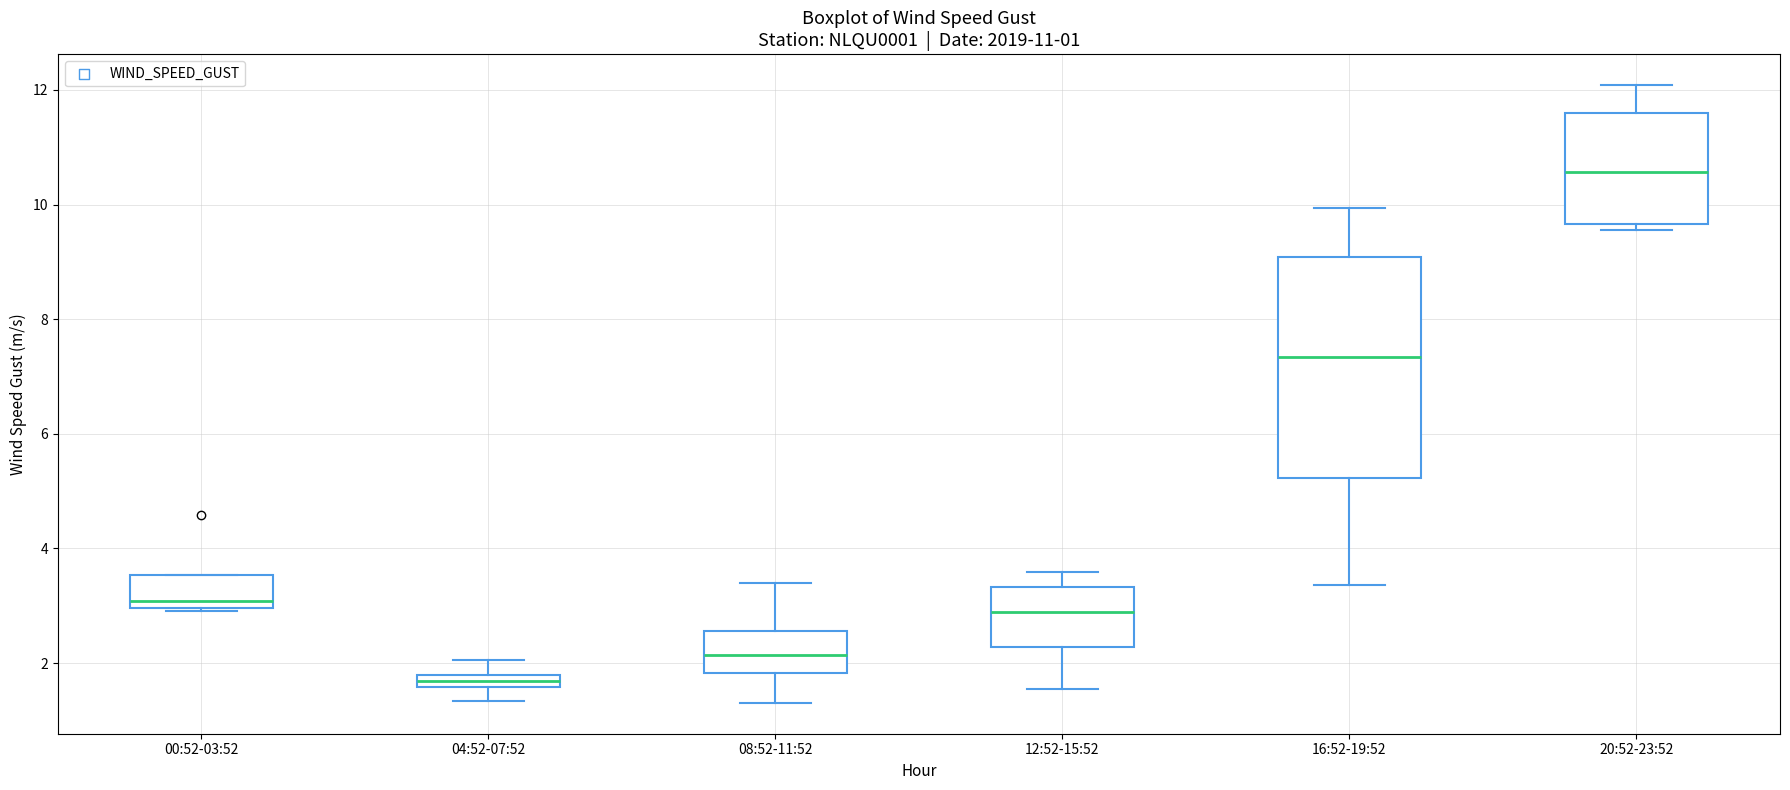

Which box has the highest median line?

20:52-23:52